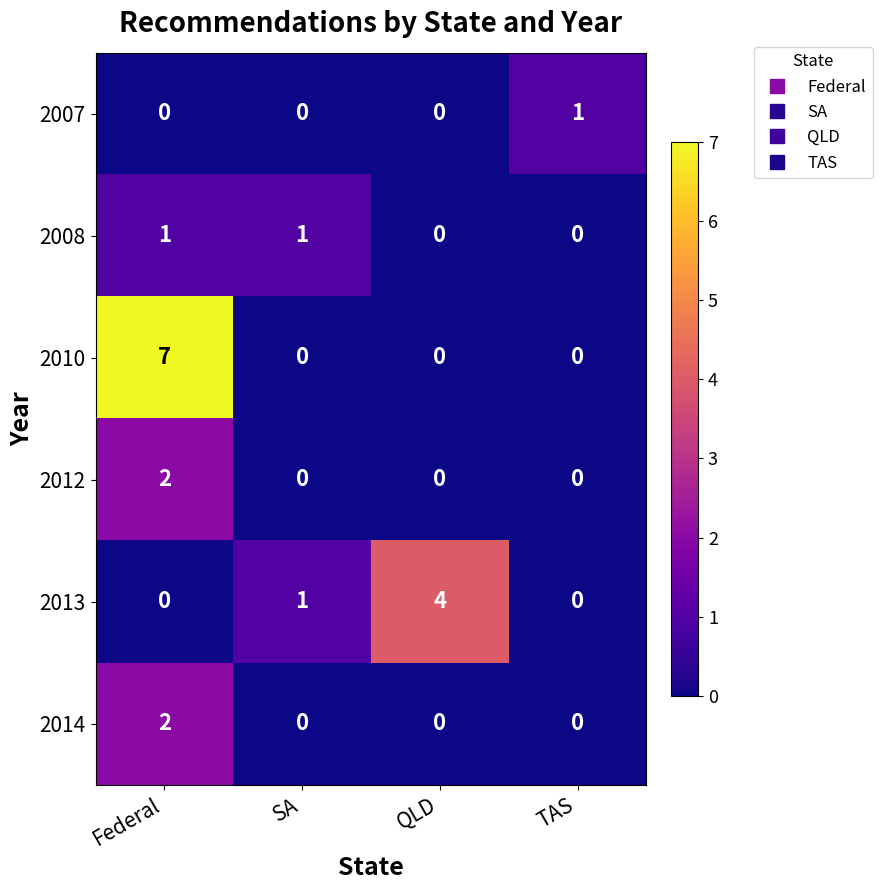

Reading left to right, transcribe all the data shown in this chart.

2007: Federal=0	SA=0	QLD=0	TAS=1
2008: Federal=1	SA=1	QLD=0	TAS=0
2010: Federal=7	SA=0	QLD=0	TAS=0
2012: Federal=2	SA=0	QLD=0	TAS=0
2013: Federal=0	SA=1	QLD=4	TAS=0
2014: Federal=2	SA=0	QLD=0	TAS=0